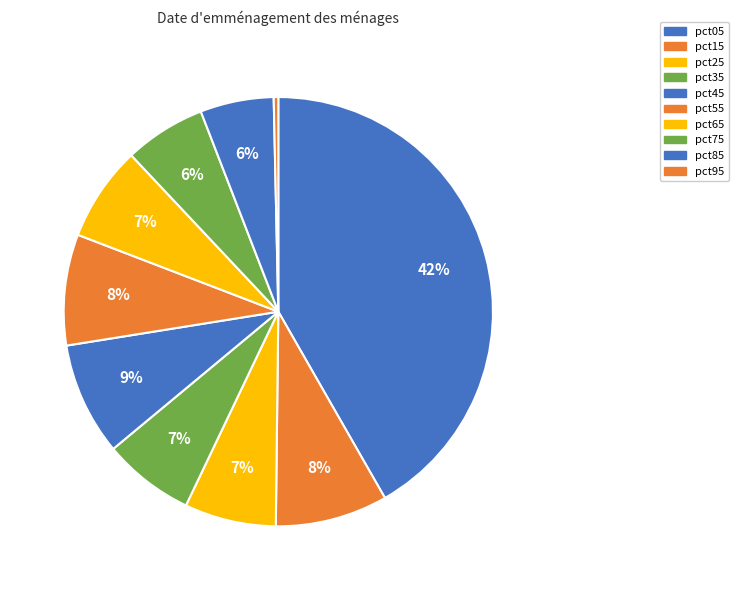

How many segments does this pie chart have?

10